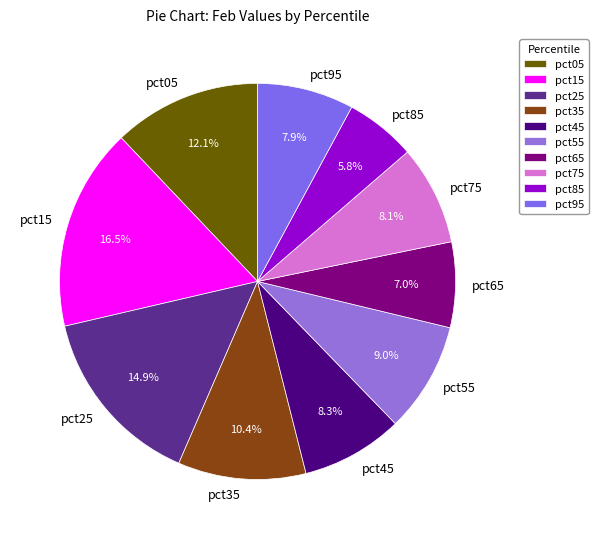

How many slices are in this pie chart?

10